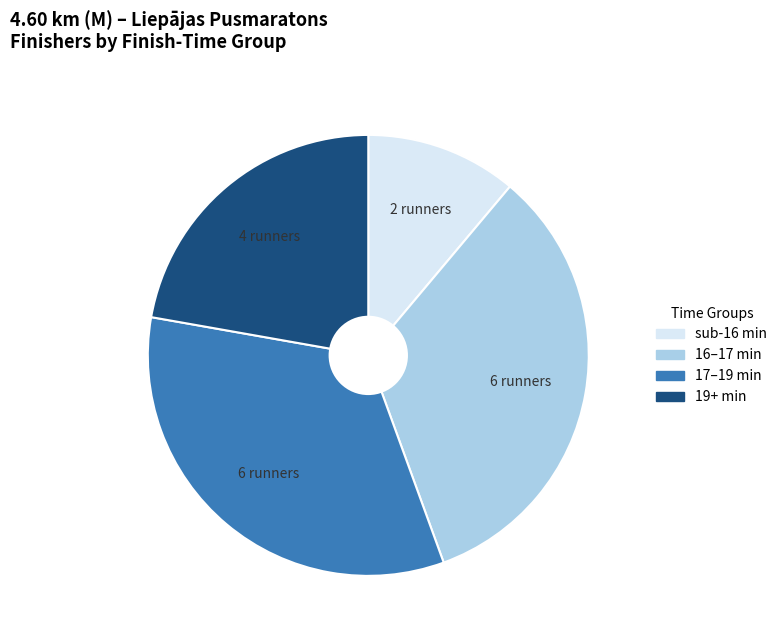

Combined, do sub-16 min and 19+ min account for over 50%?

No